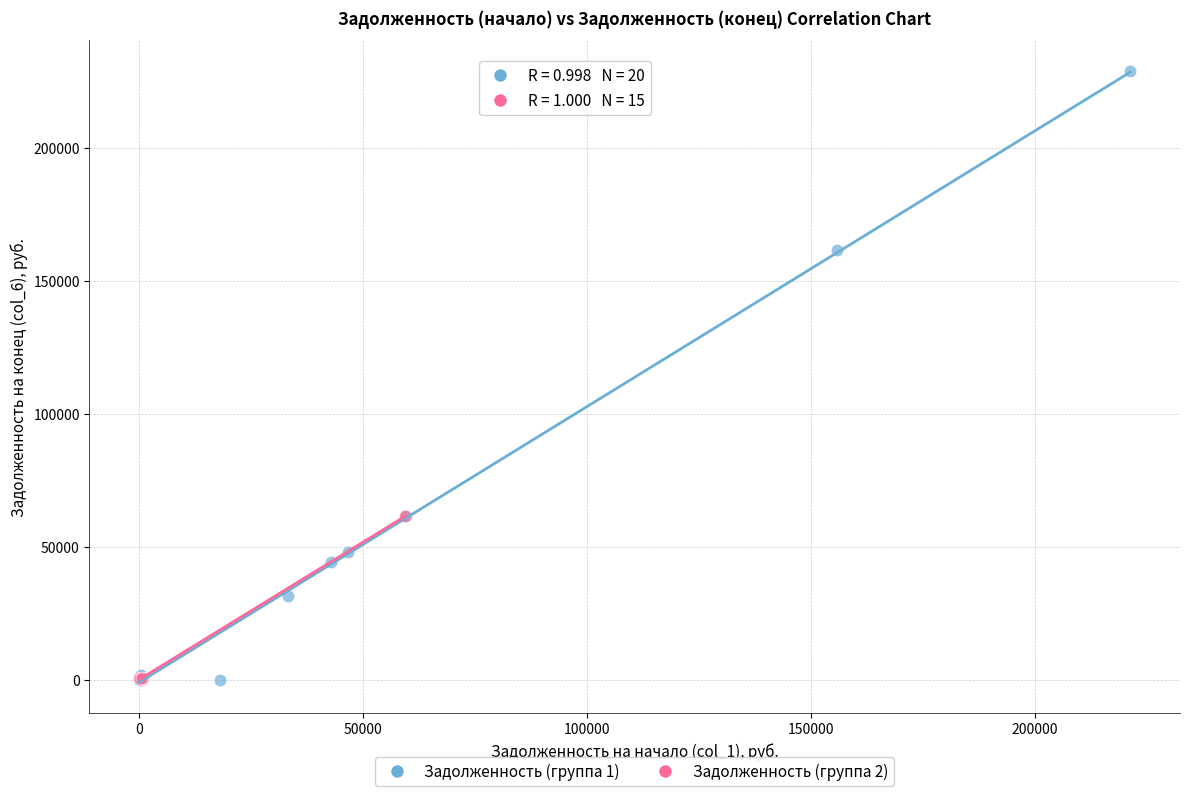

Which series has the widest spread of Y values?

Задолженность (группа 1)